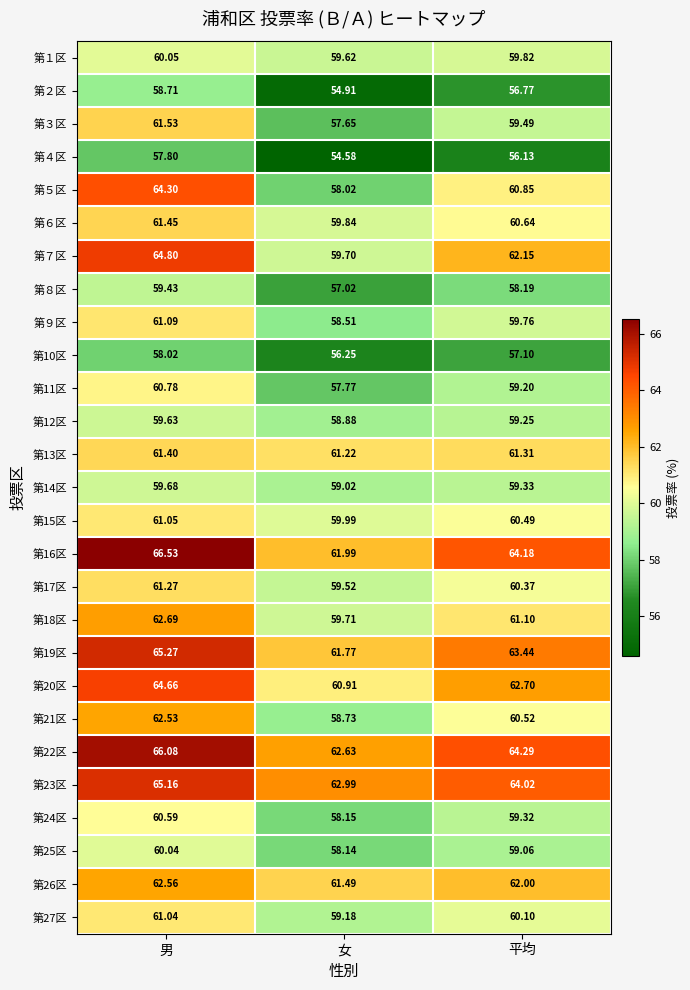

Is the value of 第５区 at 男 greater than the value of 第３区 at 平均?

Yes